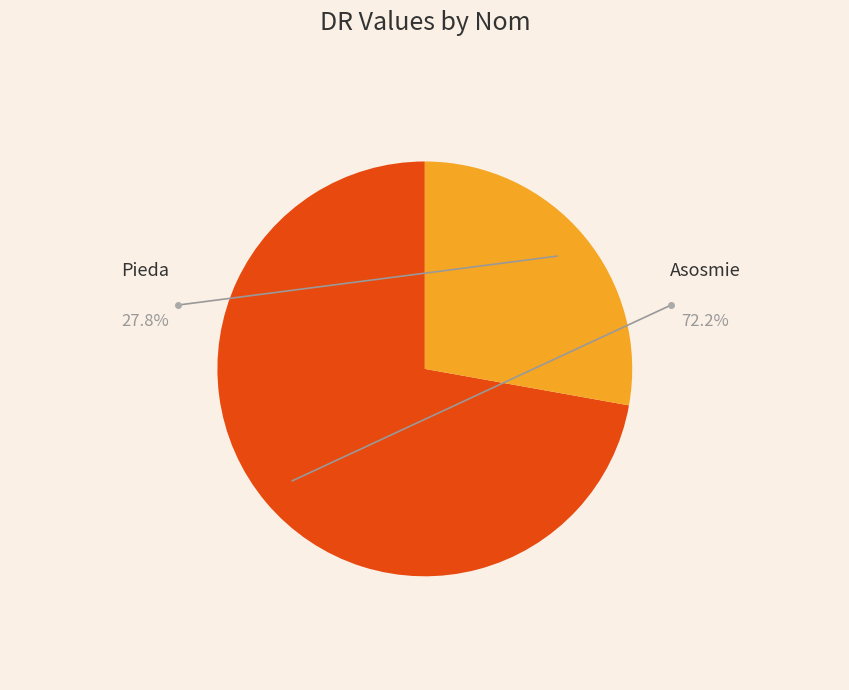

Is there a majority slice in this chart?

Yes